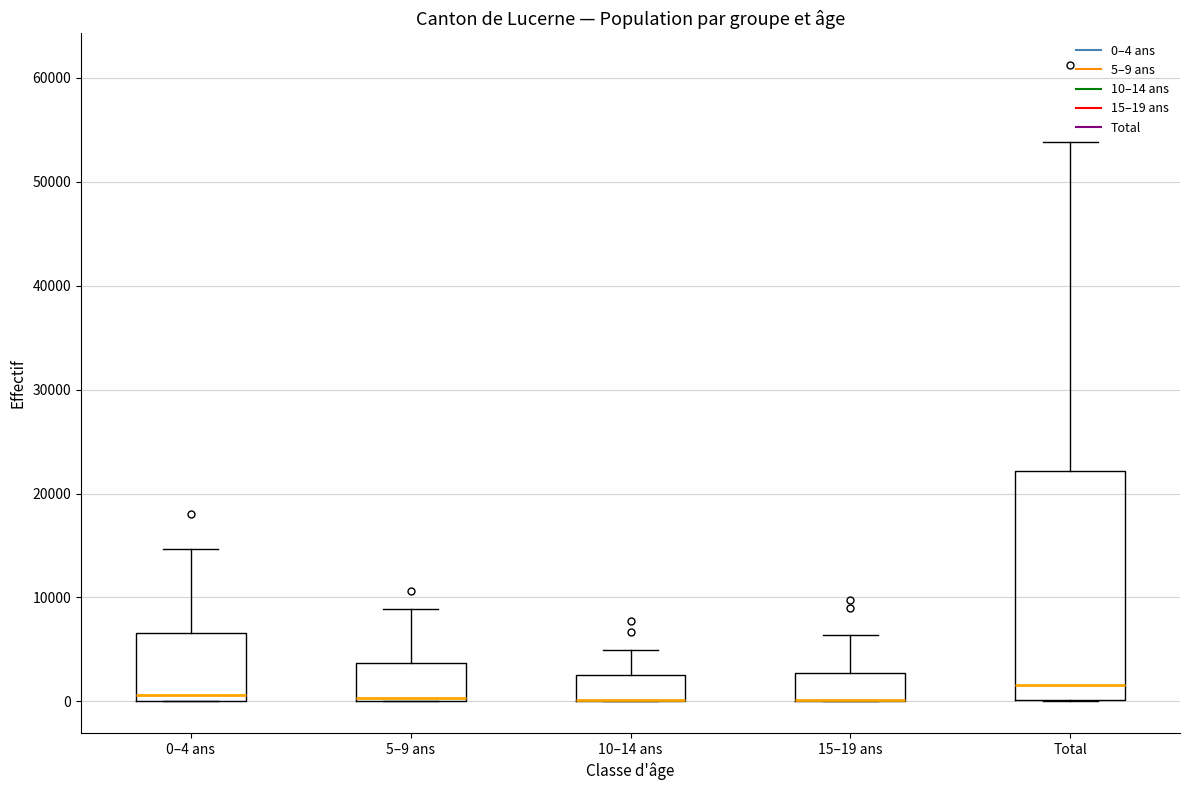

Reading left to right, read every box against the y-axis: the position of its median line, the range the box covers, and the ends of its whiskers. The values are not printed on the chart, so give them approximately, as read against the axis.

0–4 ans: median 1000, box 0 to 7000, whiskers 0 to 15000
5–9 ans: median 0 (drawn on the box's lower edge), box 0 to 4000, whiskers 0 to 9000
10–14 ans: median 0 (drawn on the box's lower edge), box 0 to 3000, whiskers 0 to 5000
15–19 ans: median 0 (drawn on the box's lower edge), box 0 to 3000, whiskers 0 to 6000
Total: median 2000, box 0 to 22000, whiskers 0 to 54000